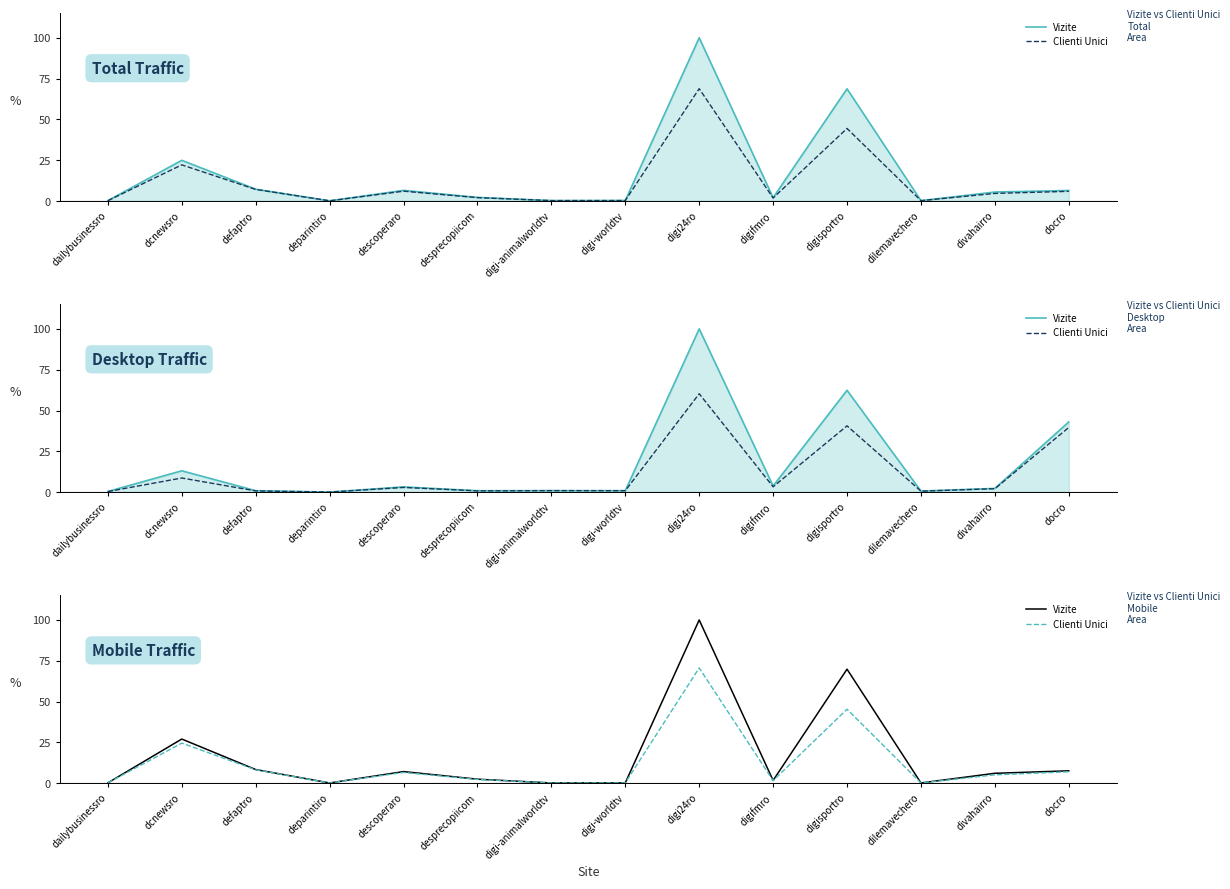

At which category does Vizite reach its first local peak?

dcnewsro